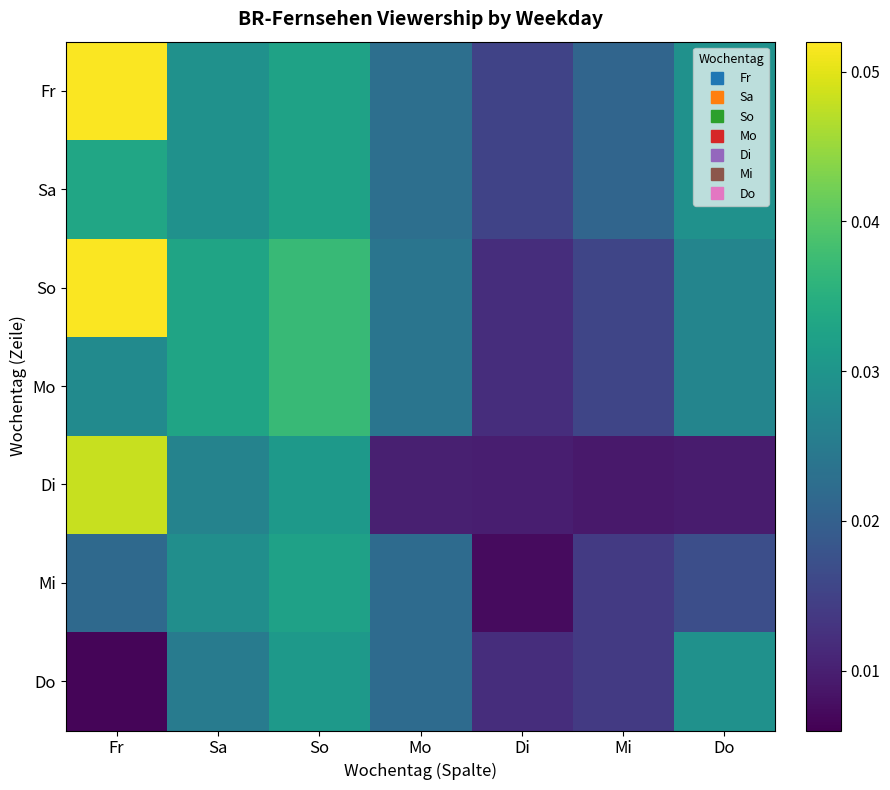

How many series are shown in this chart?

7